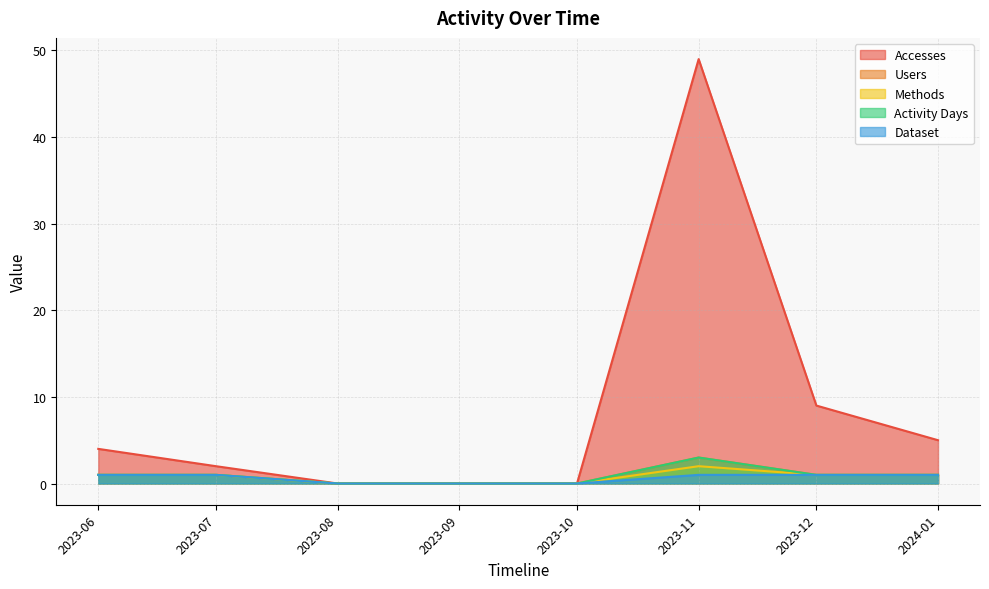

In Users, how many points are higher than both neighbors (excluding endpoints)?

1